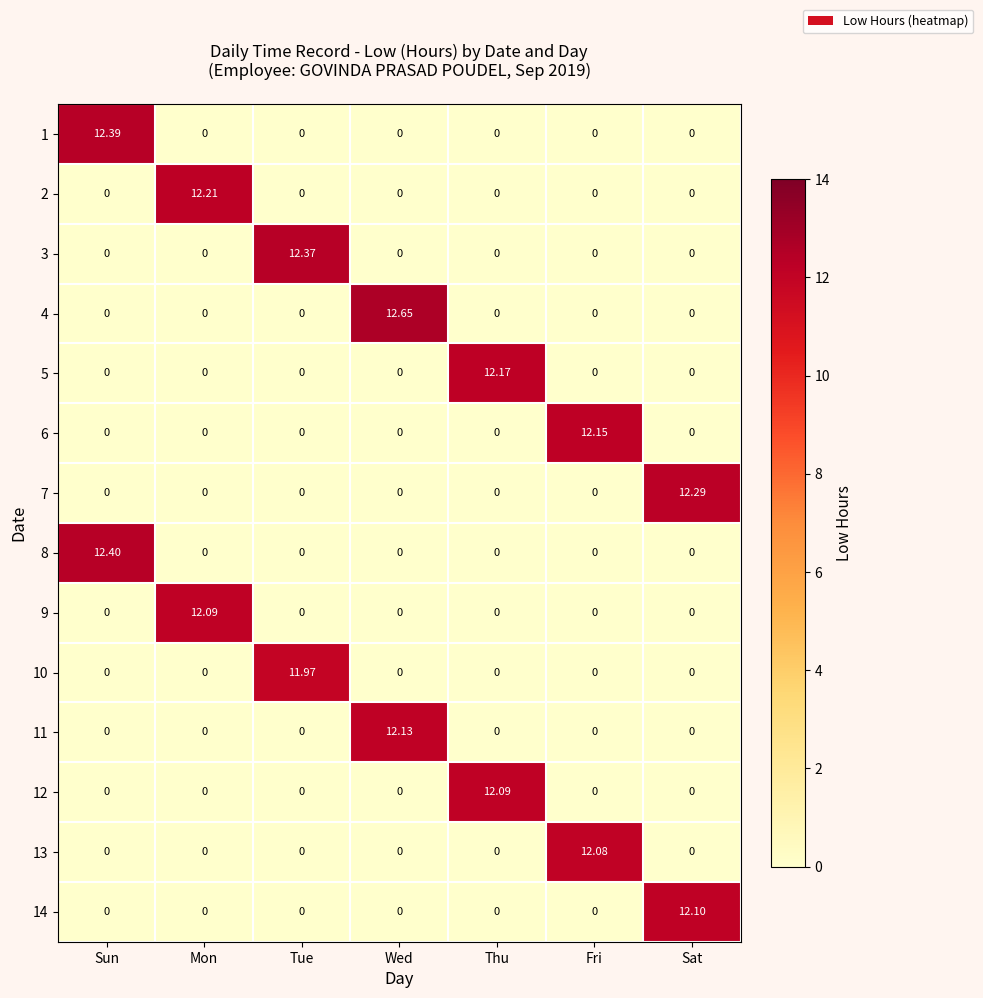

At which category is the sum across all series the highest?

Sun